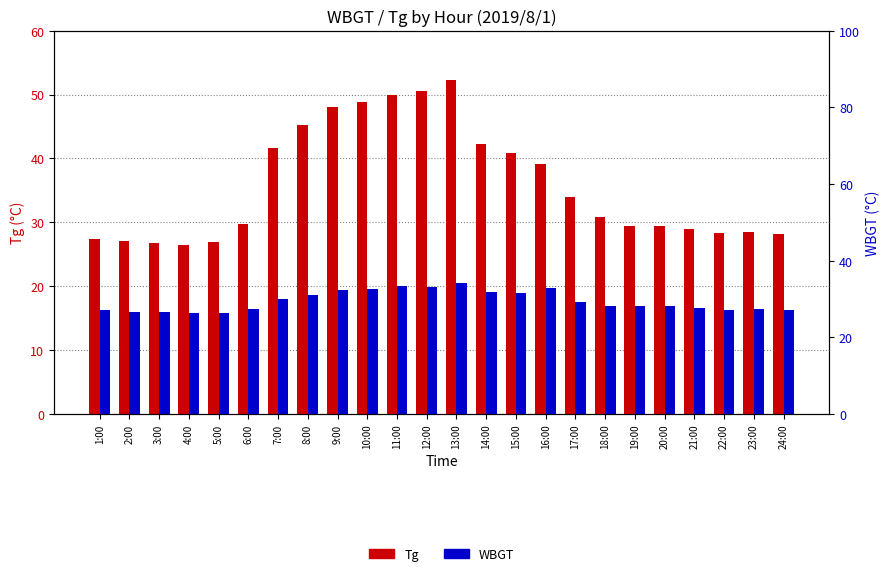

Reading right to left, transcribe all the data shown in this chart.

Tg: 24:00=28.1	23:00=28.5	22:00=28.3	21:00=28.9	20:00=29.5	19:00=29.5	18:00=30.9	17:00=33.9	16:00=39.2	15:00=40.9	14:00=42.2	13:00=52.3	12:00=50.6	11:00=50.0	10:00=48.8	9:00=48.0	8:00=45.2	7:00=41.6	6:00=29.8	5:00=26.9	4:00=26.5	3:00=26.7	2:00=27.0	1:00=27.4
WBGT: 24:00=27.2	23:00=27.4	22:00=27.1	21:00=27.7	20:00=28.2	19:00=28.1	18:00=28.1	17:00=29.3	16:00=32.8	15:00=31.6	14:00=31.9	13:00=34.3	12:00=33.1	11:00=33.5	10:00=32.7	9:00=32.4	8:00=31.1	7:00=29.9	6:00=27.3	5:00=26.3	4:00=26.3	3:00=26.5	2:00=26.7	1:00=27.1